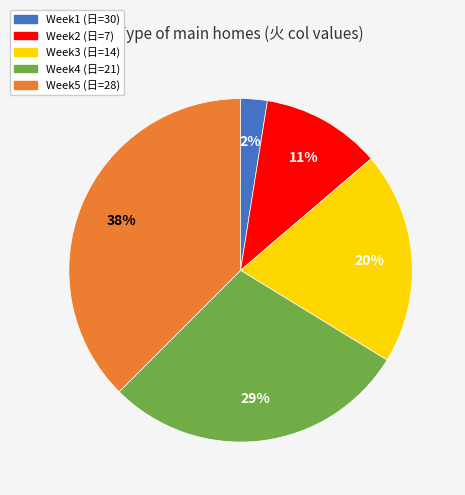

To the nearest percent, what is the average slice percentage?

20%